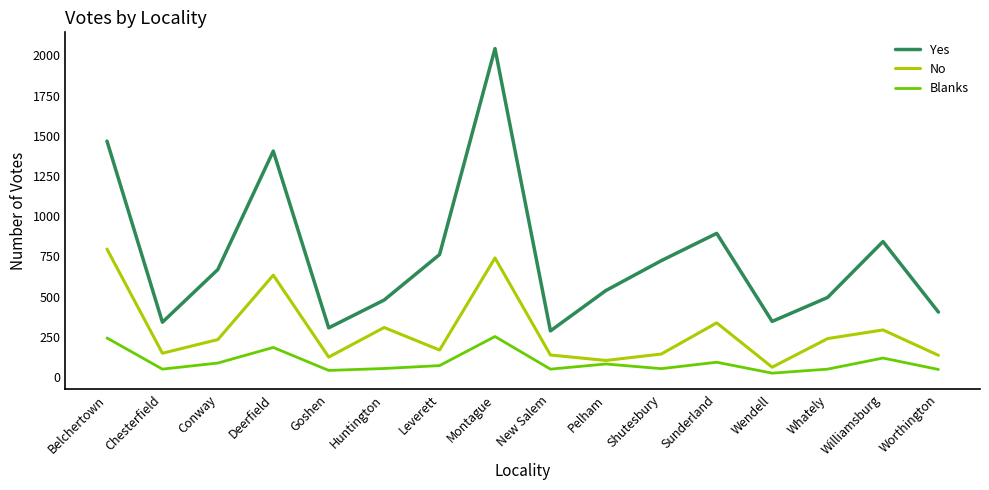

Which series has the largest total across all categories?

Yes